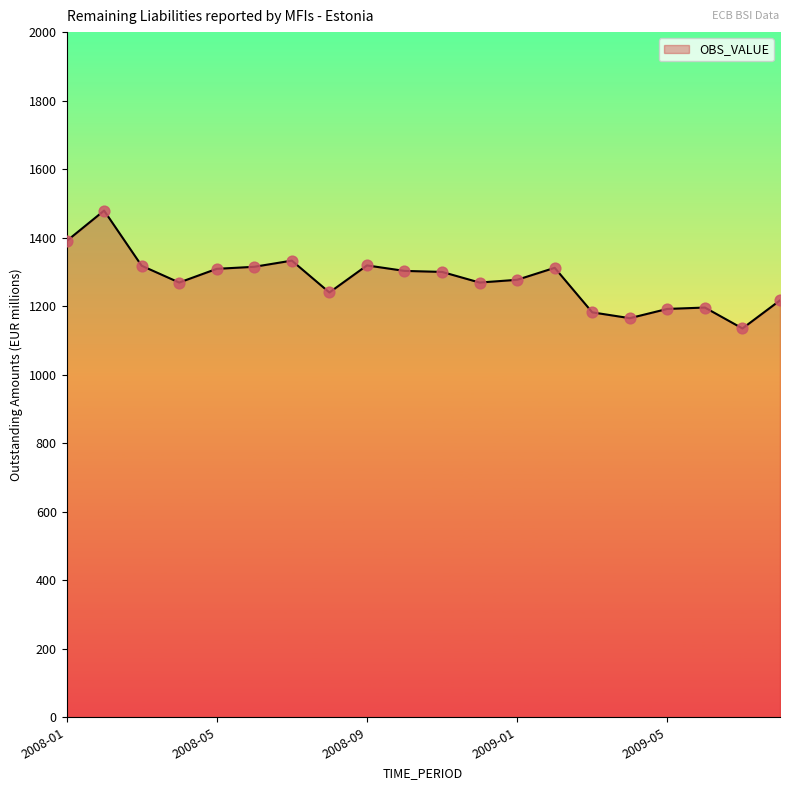

What is the maximum value shown in the chart?

1479